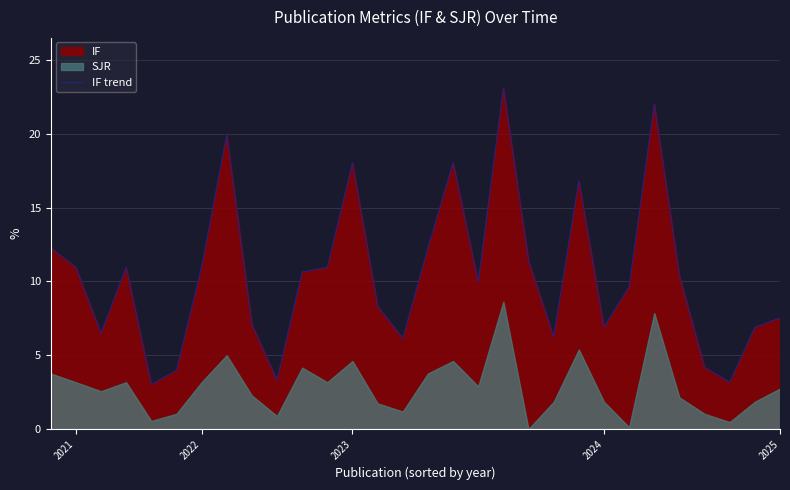

True or false: IF trend has a value of 8.9 at 2023.

False